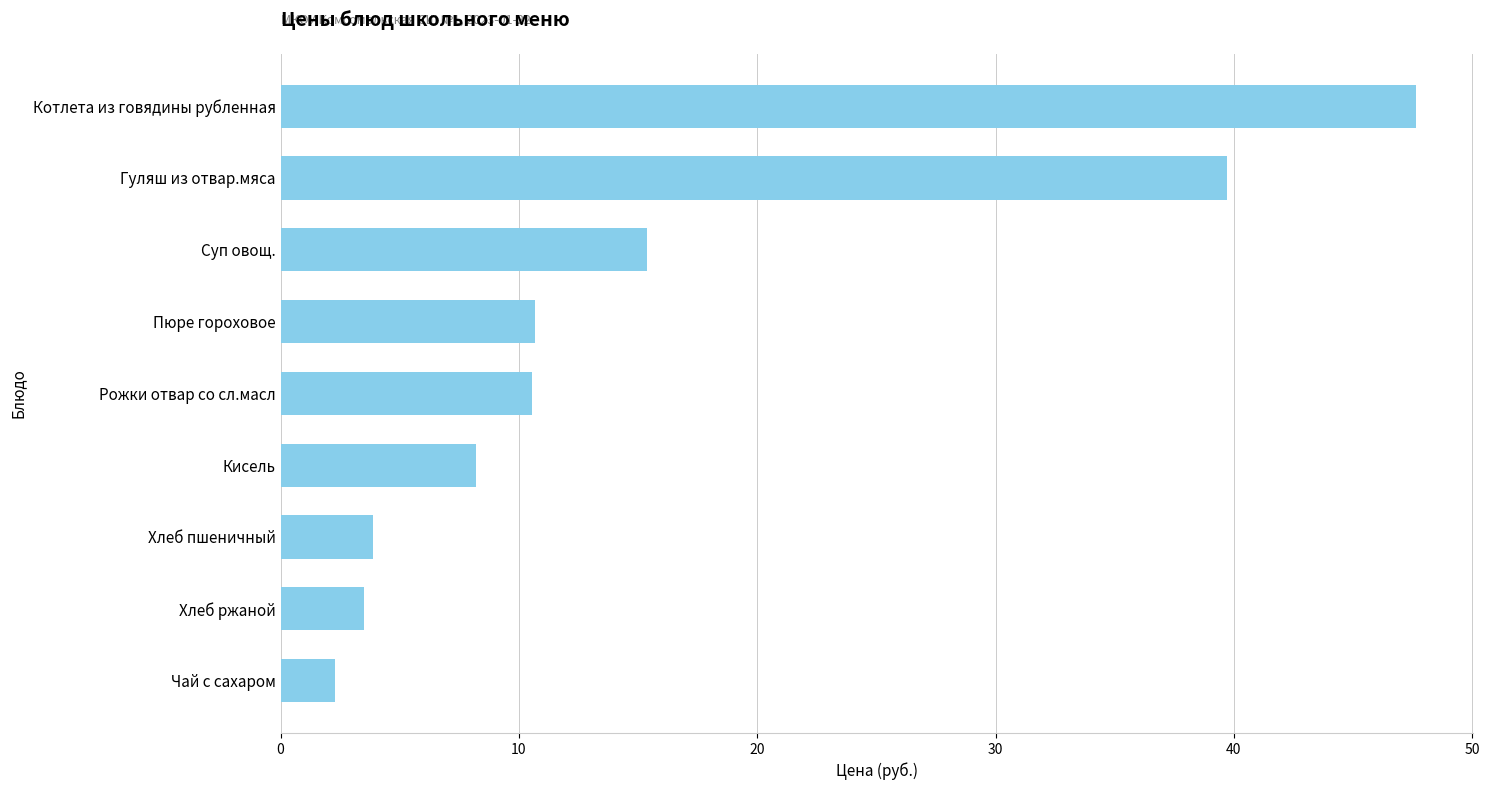

What is the change in value from Хлеб пшеничный to Чай с сахаром?

-1.6